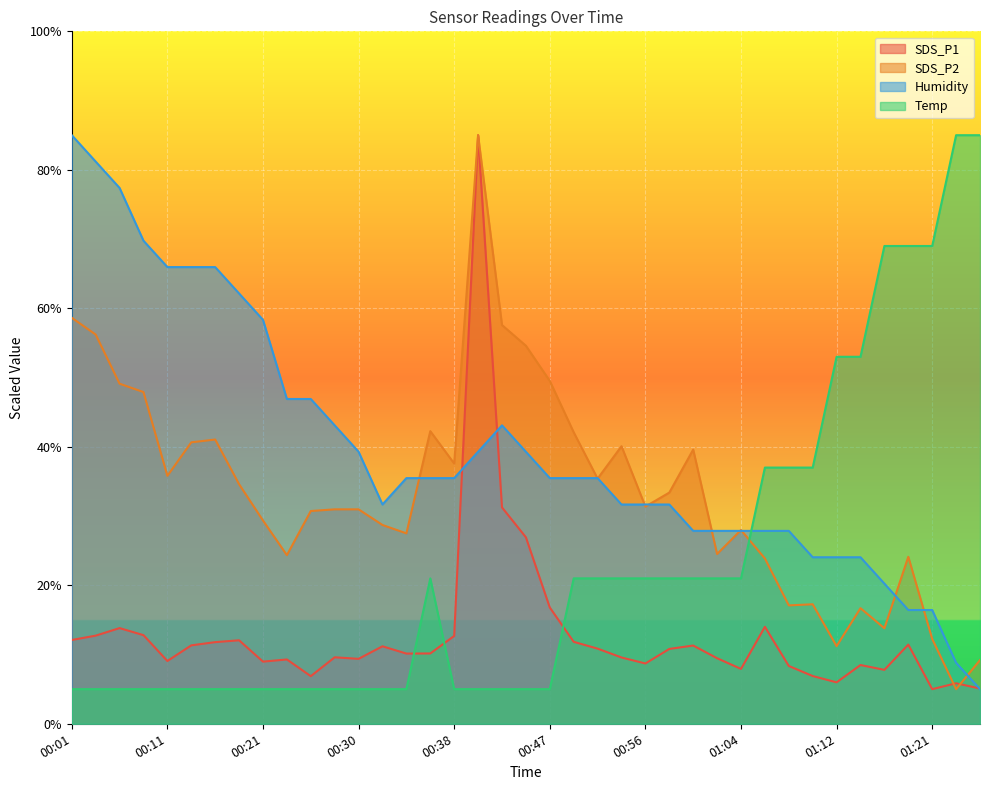

True or false: Humidity and SDS_P1 cross at least once.

True